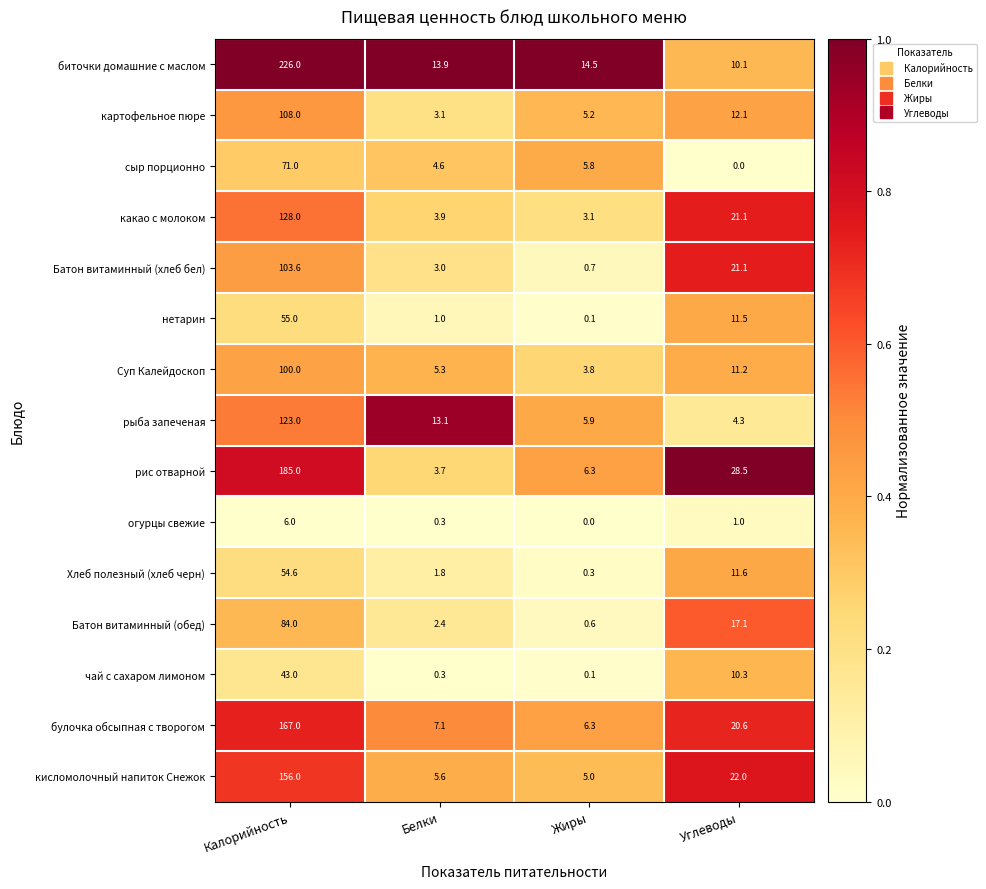

At which category is the sum across all series the highest?

Калорийность